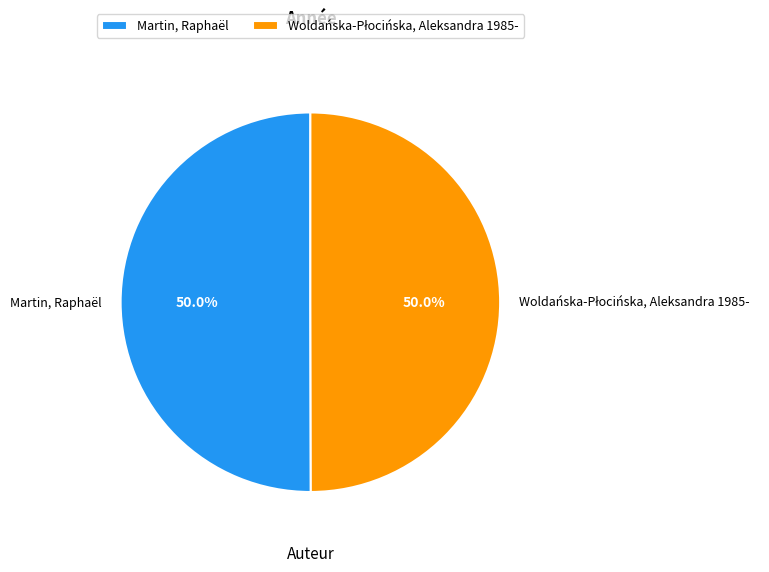

How many slices are in this pie chart?

2